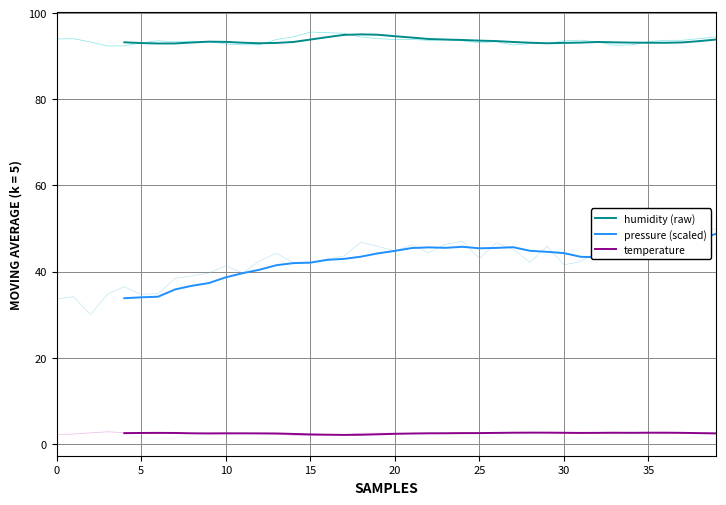

What are all the series names shown in the legend?

humidity (raw), pressure (scaled), temperature